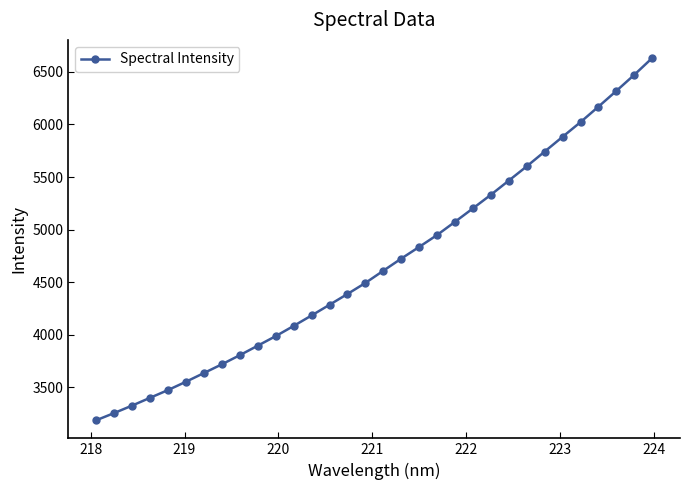

What is the minimum value shown in the chart?

3187.4